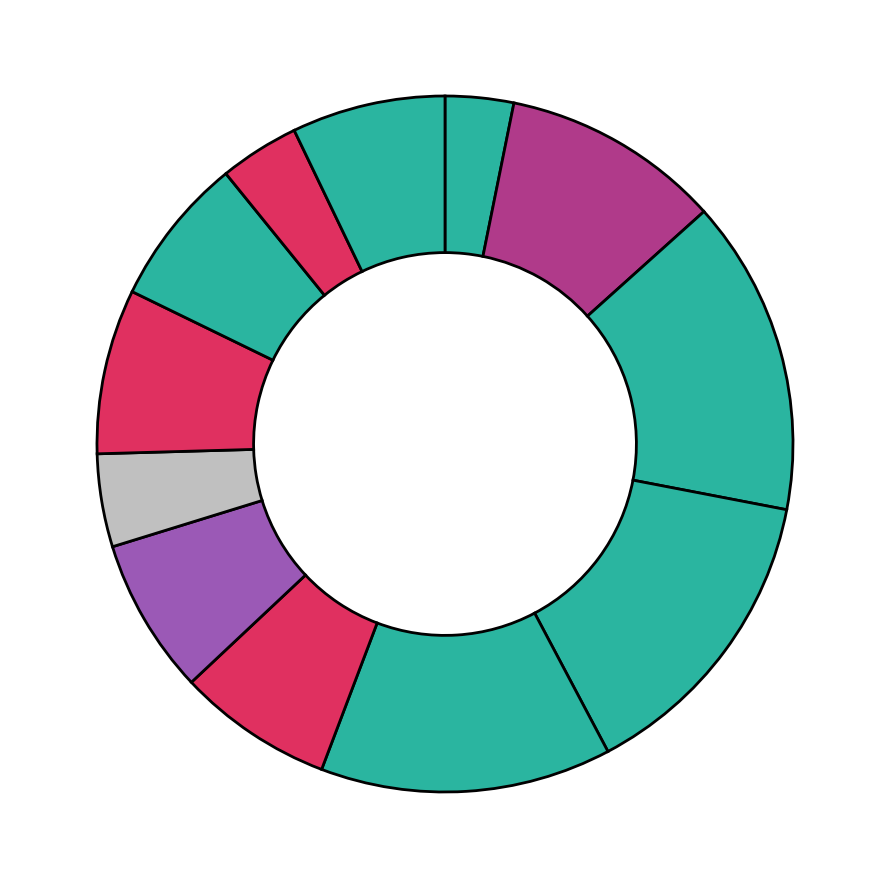

To the nearest percent, what is the average slice percentage?

8%